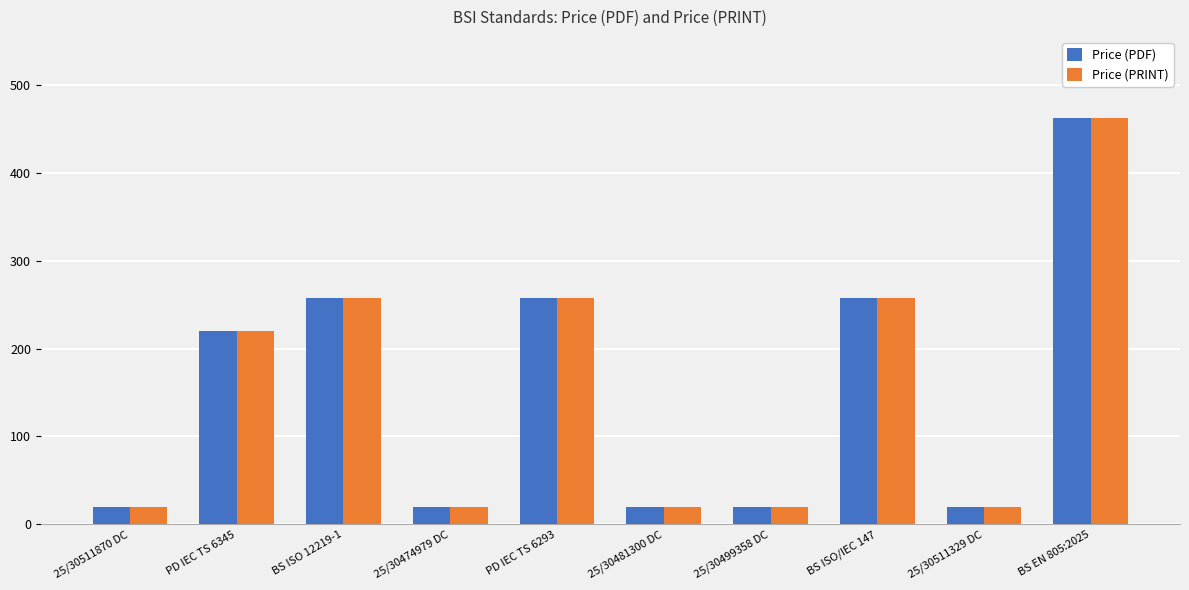

What is the approximate value of Price (PDF) at PD IEC TS 6293?

258